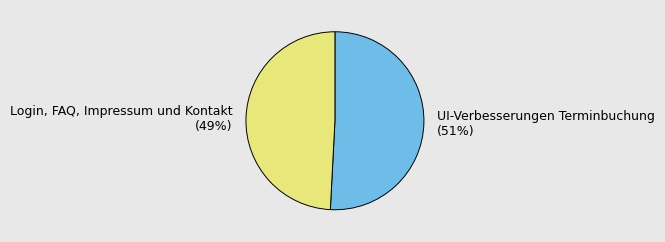

Do UI-Verbesserungen Terminbuchung and Login, FAQ, Impressum und Kontakt together represent more than half of the pie?

Yes